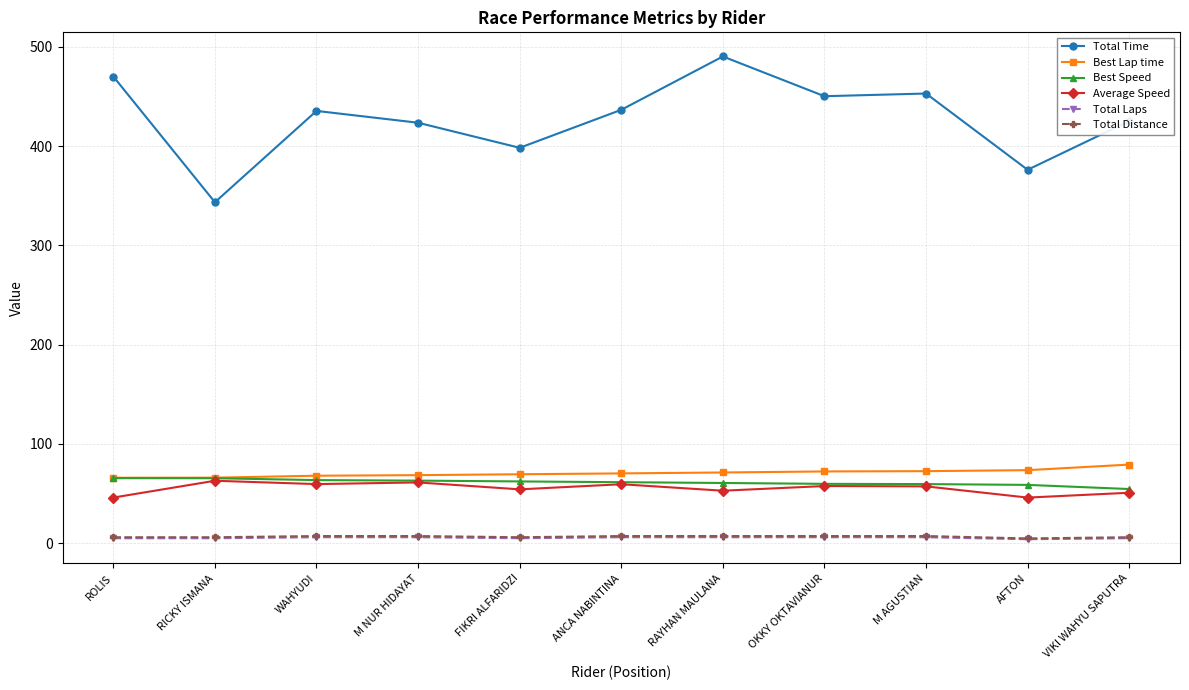

What is the label of the 4th point from the right?

OKKY OKTAVIANUR